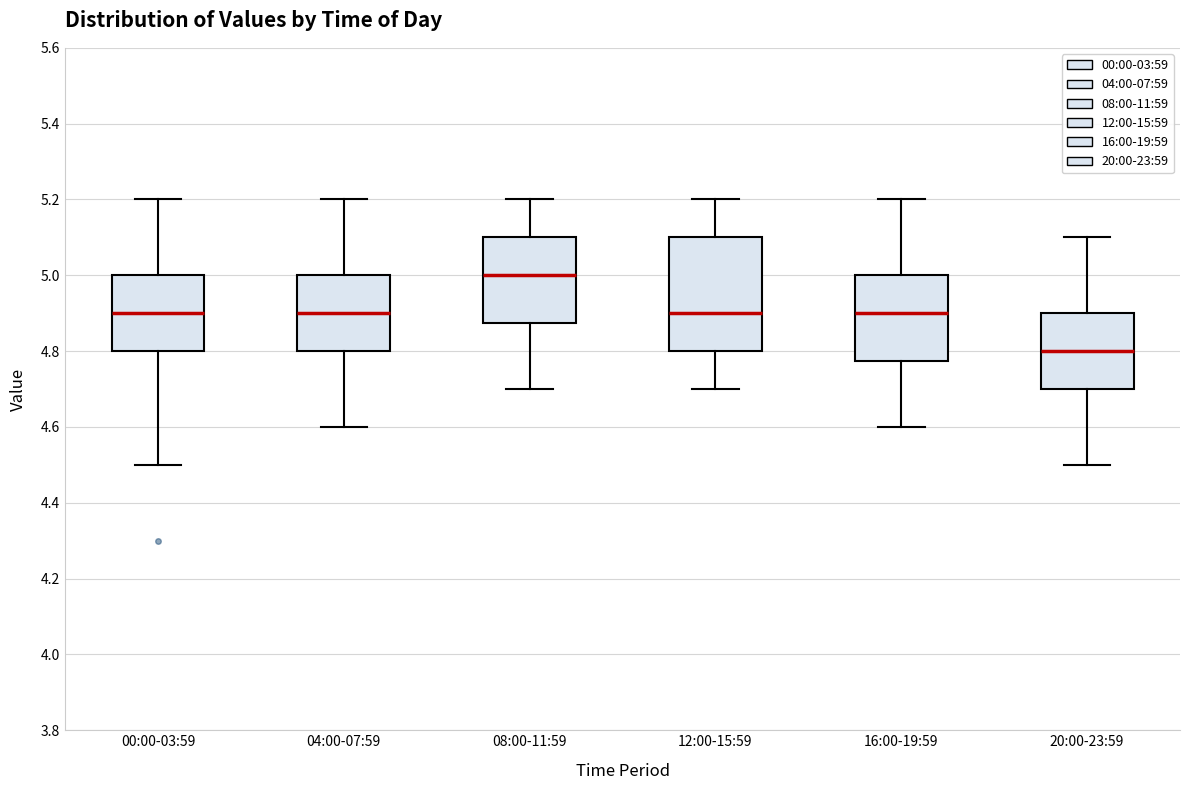

Where does the upper whisker of the box for 16:00-19:59 end on the y-axis? The values are not printed on the chart, so give them approximately, as read against the axis.

5.20